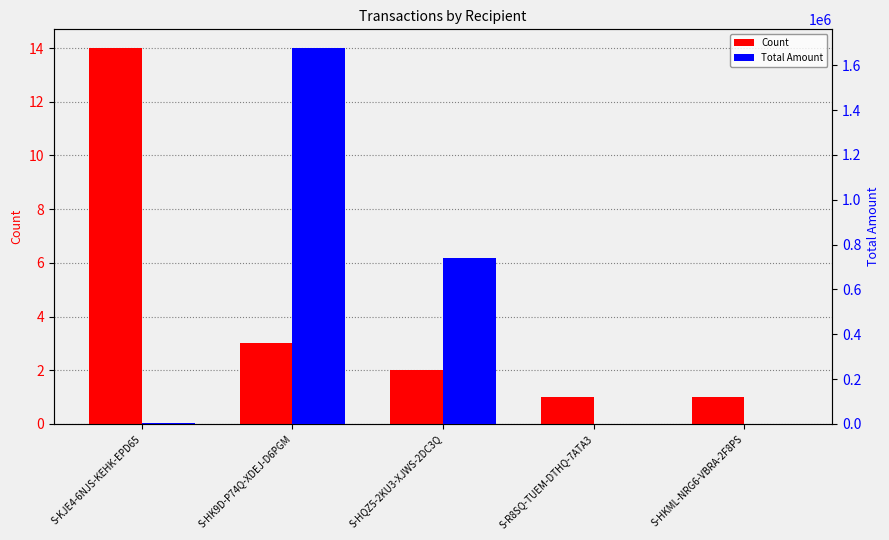

What are all the series names shown in the legend?

Count, Total Amount